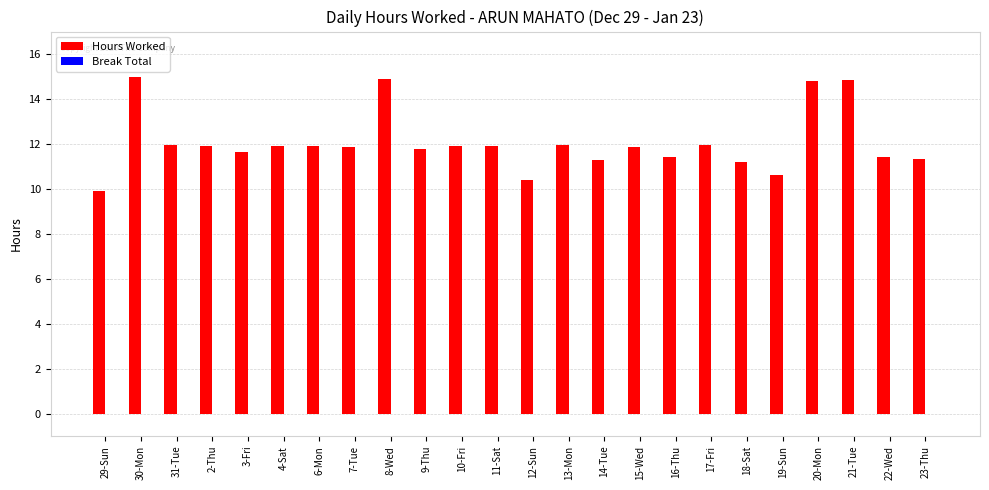

Between 22-Wed and 19-Sun, which is larger?

22-Wed